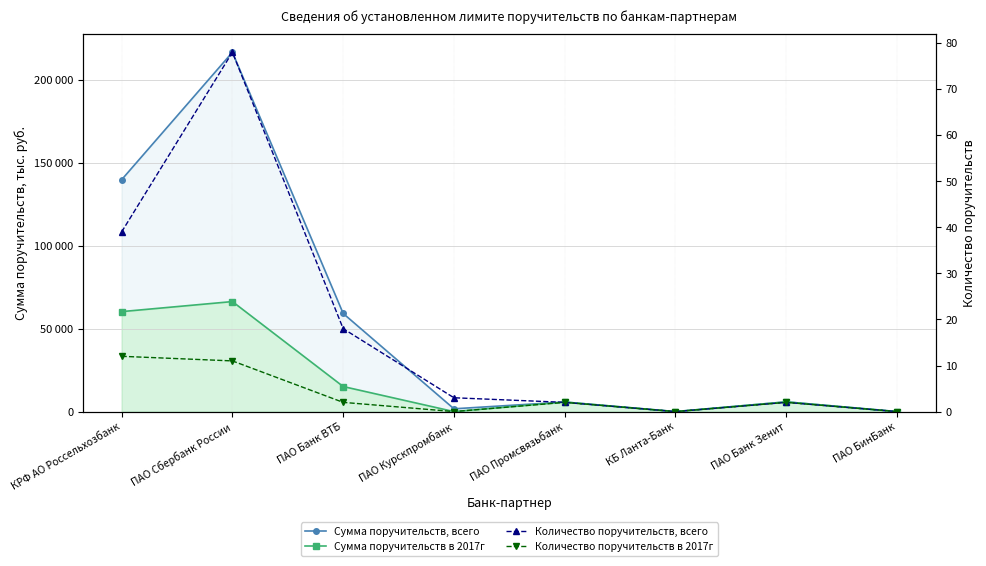

What is the difference between the Сумма поручительств, всего values at ПАО Банк ВТБ and ПАО Промсвязьбанк?

53417.2